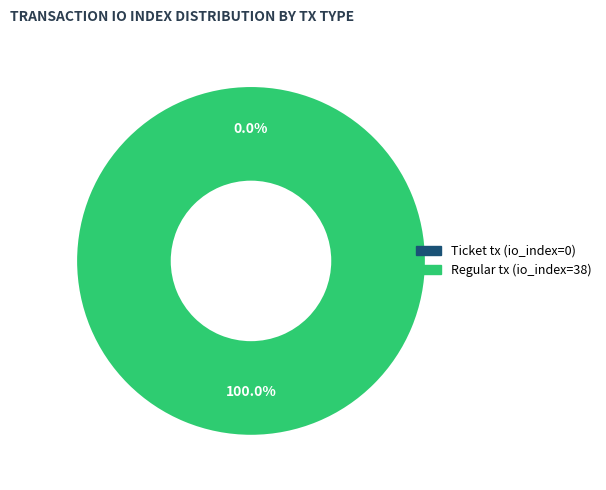

How many segments does this pie chart have?

2